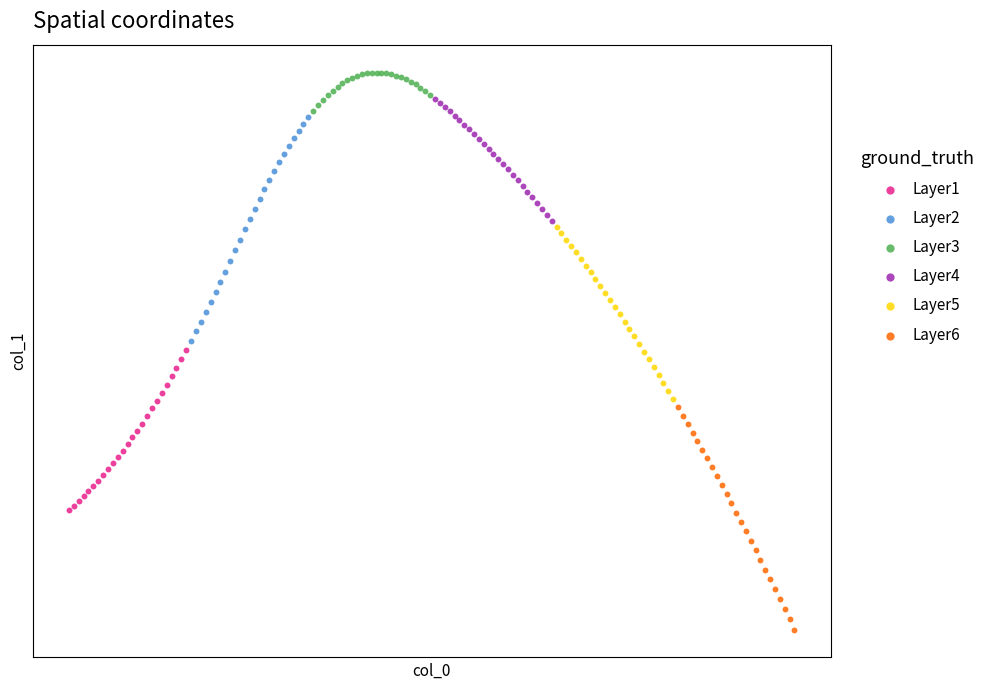

What are all the series names shown in the legend?

Layer1, Layer2, Layer3, Layer4, Layer5, Layer6